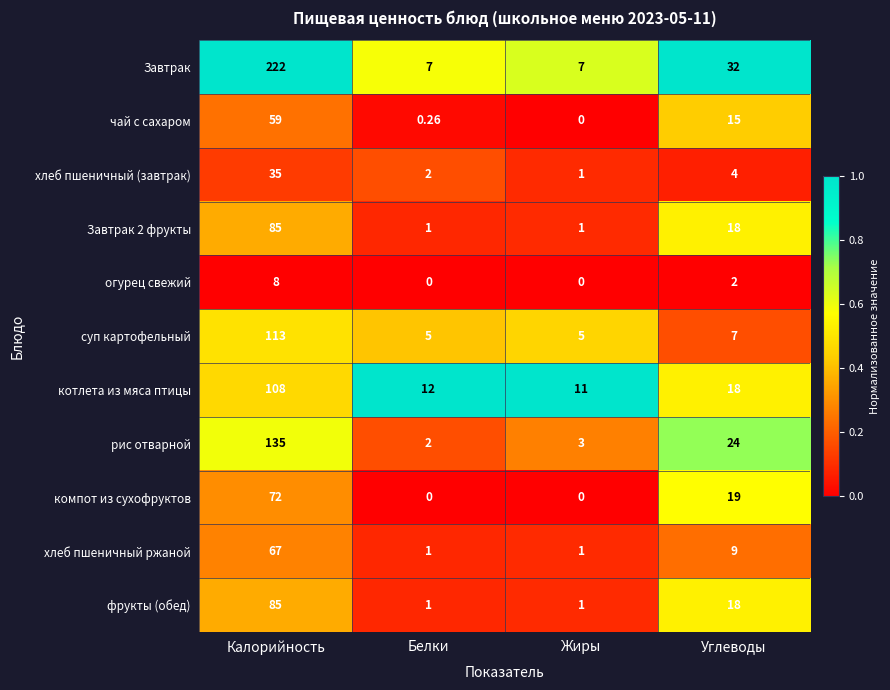

Which series has the widest spread of values?

Завтрак